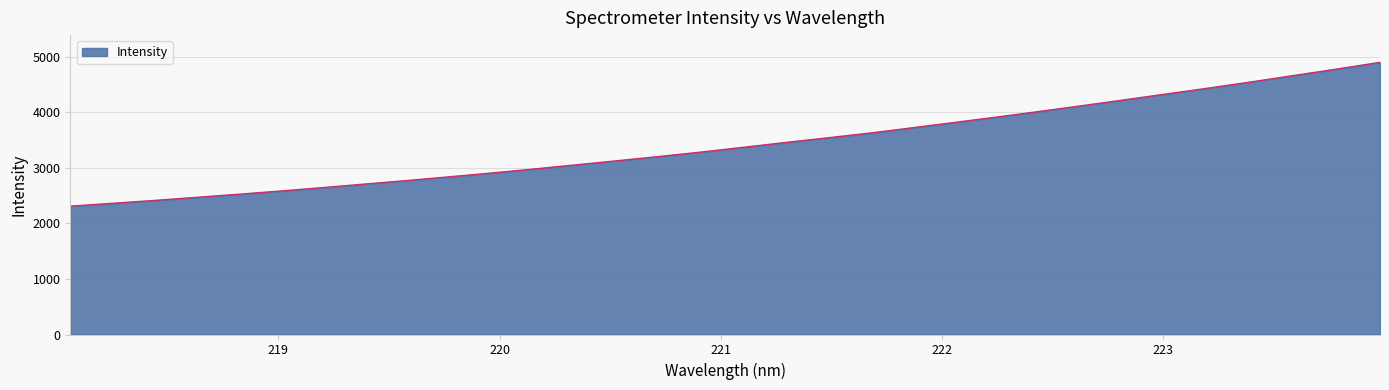

Reading right to left, what are all the values shown in this chart?

4903.7	4785.4	4671.4	4556.9	4446.7	4340.6	4234.1	4129.0	4026.0	3925.5	3828.5	3732.3	3636.9	3550.7	3466.9	3379.8	3293.4	3213.0	3135.8	3060.2	2984.5	2912.4	2843.5	2776.7	2712.9	2649.0	2587.1	2528.3	2472.4	2416.4	2363.9	2312.2